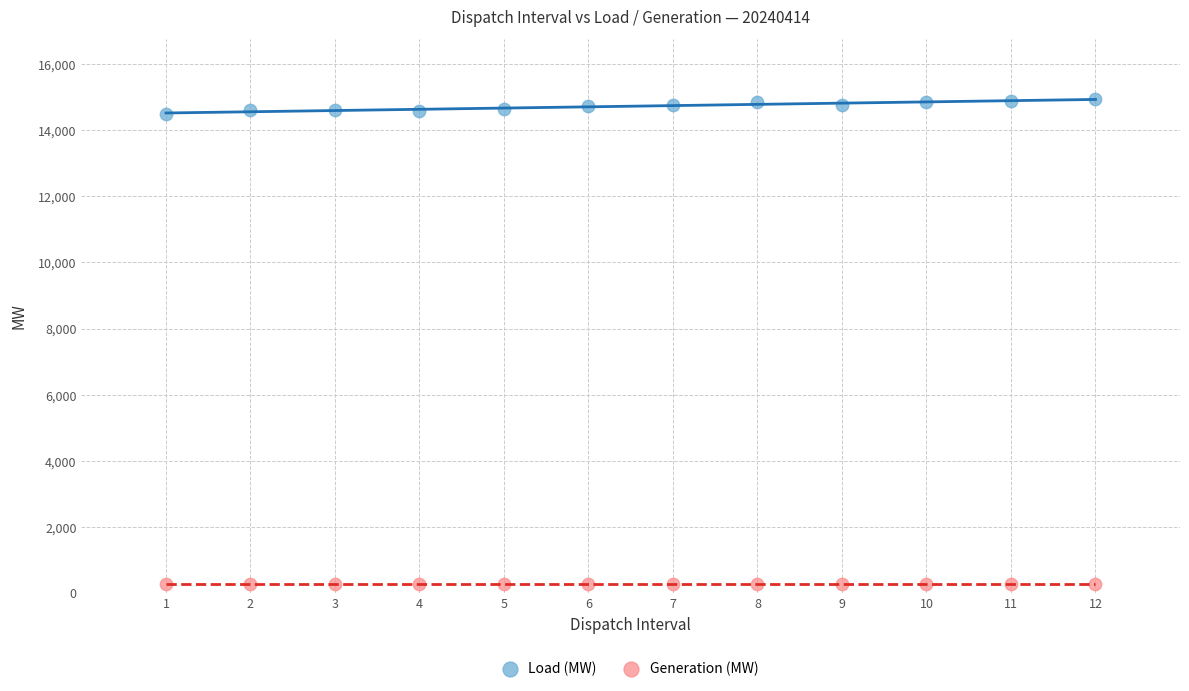

What are all the series names shown in the legend?

Load (MW), Generation (MW)